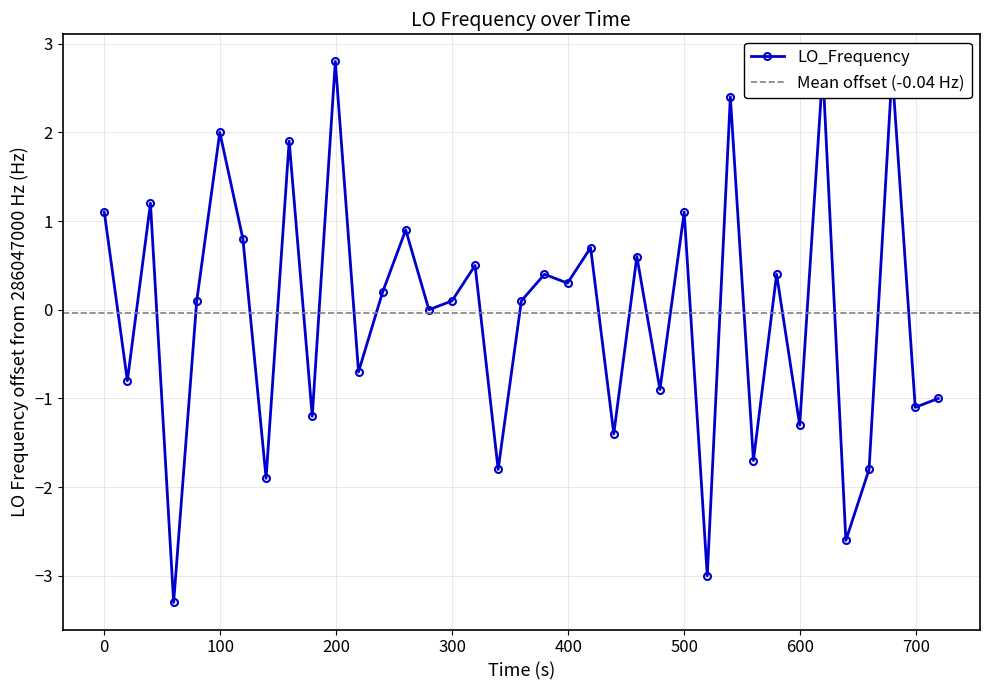

What is the smallest value displayed?

-3.3